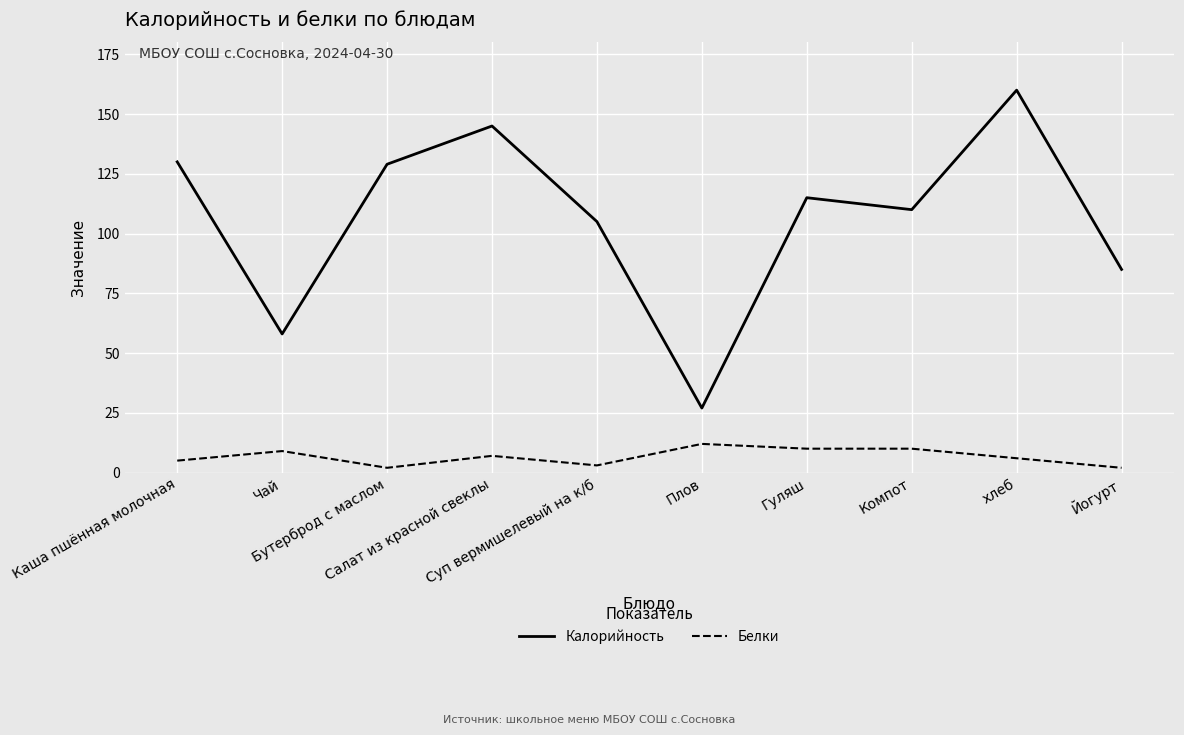

How many series are shown in this chart?

2